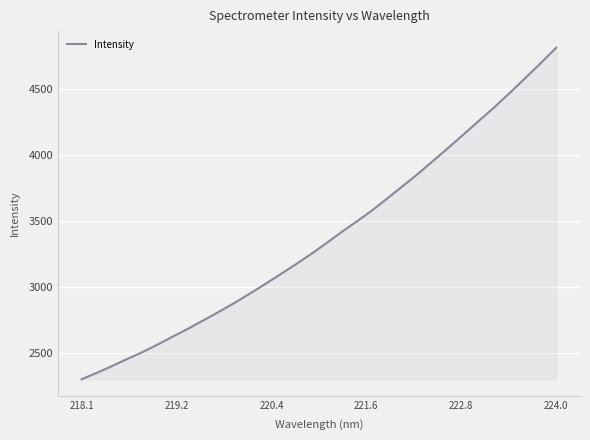

What is the minimum value shown in the chart?

2305.1